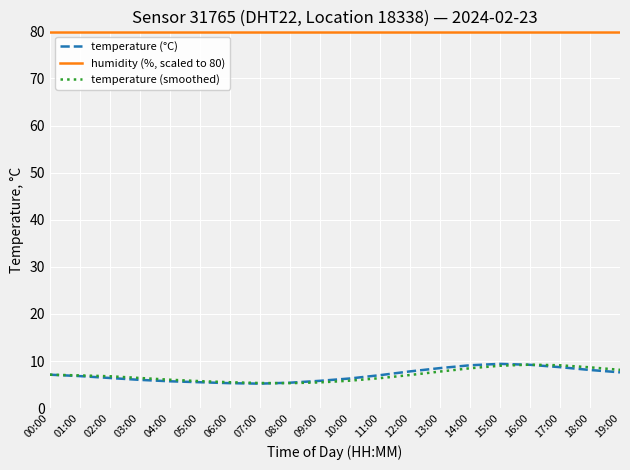

What is the difference between the highest and lowest values at 06:00?

74.6